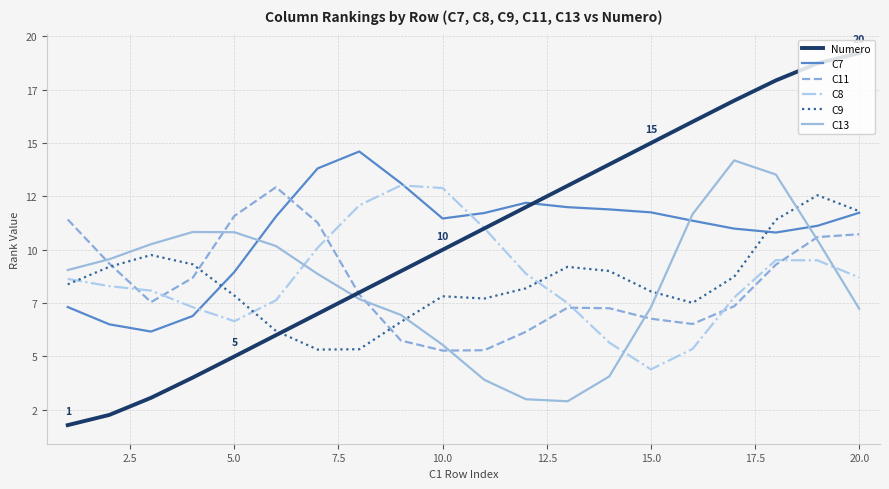

Does the chart have visible grid lines?

Yes